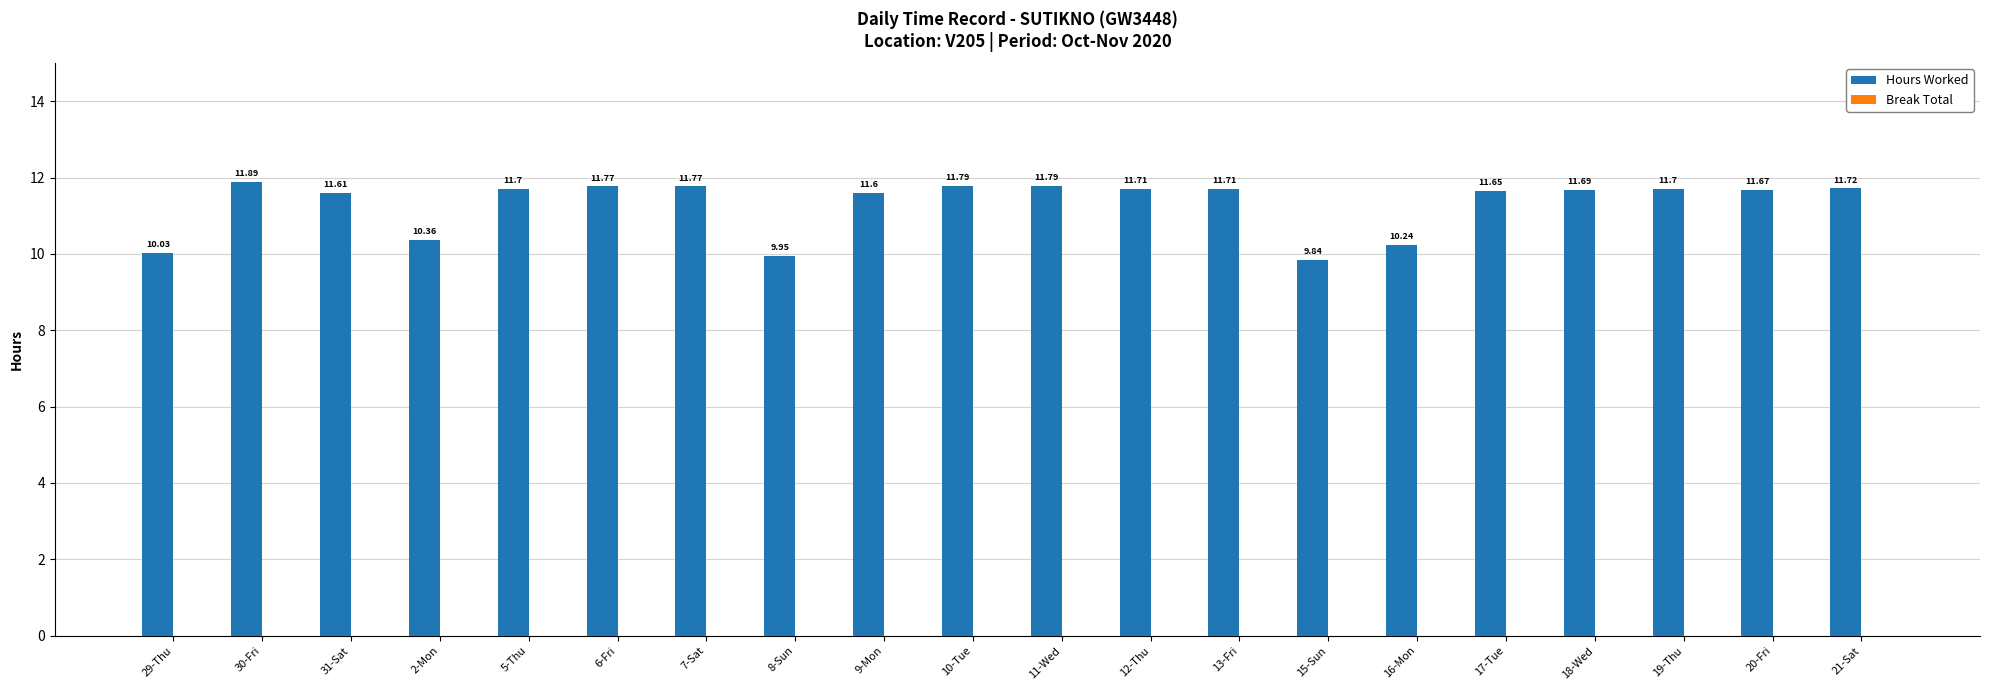

What is the label of the 9th bar from the left?

9-Mon